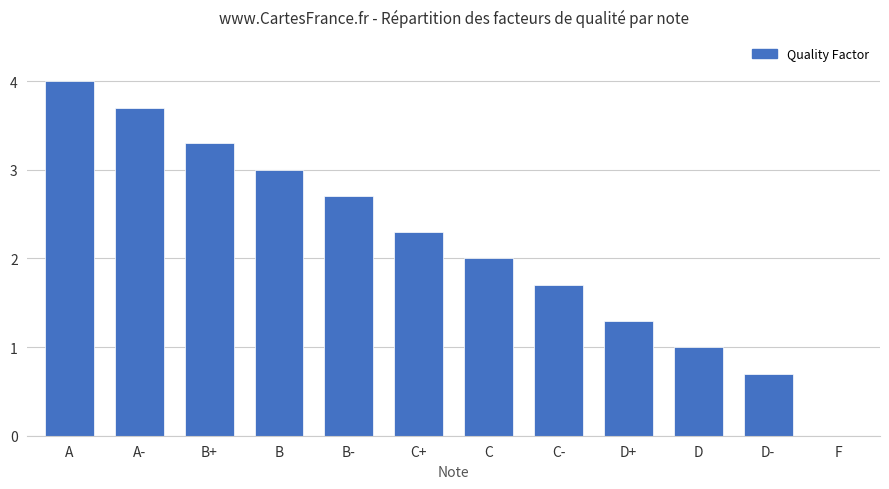

The chart shows a value of 0.4 at D-. True or false?

False